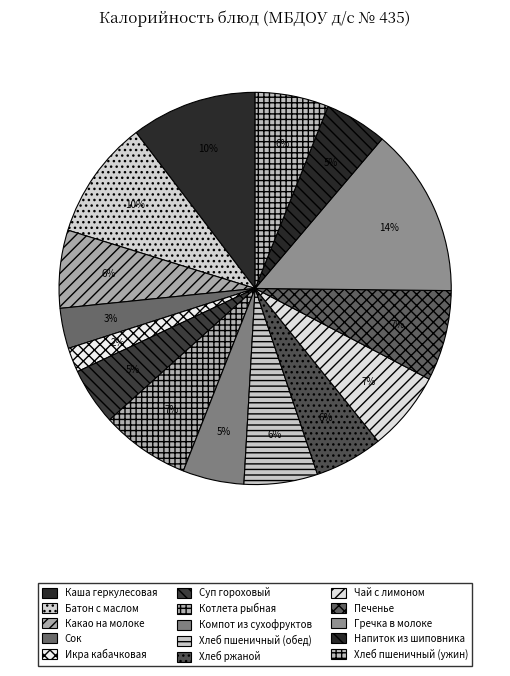

Which has a higher value, Сок or Хлеб ржаной?

Хлеб ржаной